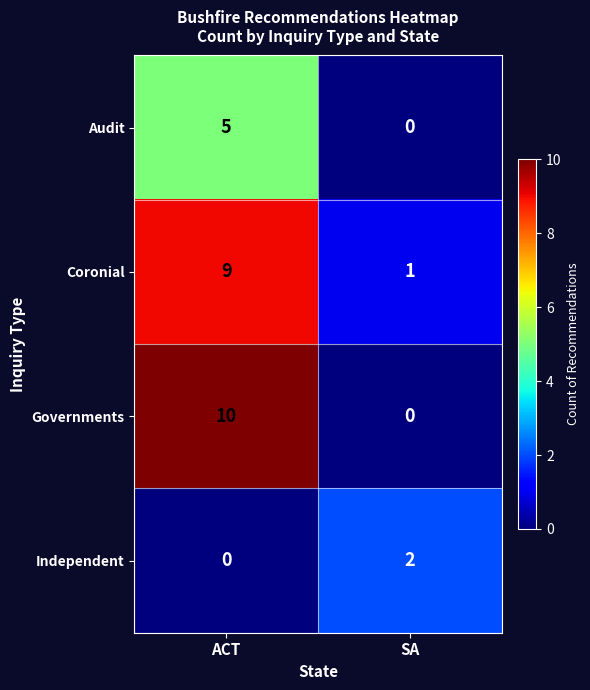

What is the average value of the Governments series?

5